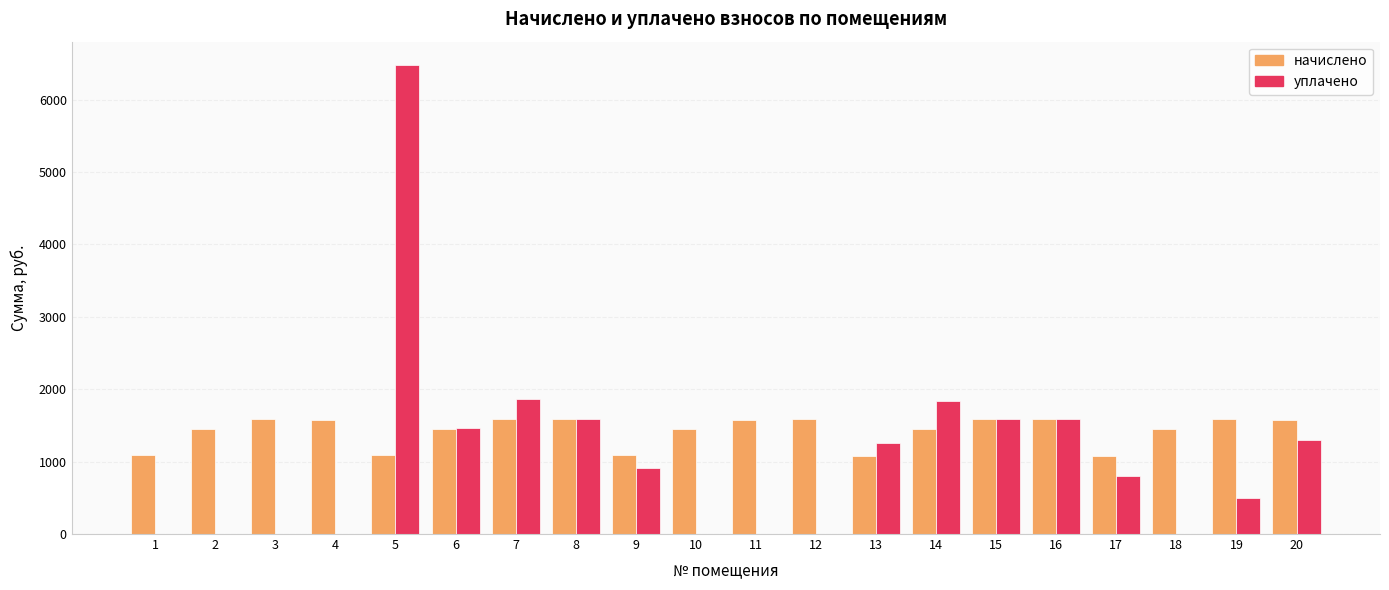

Which series has the largest total across all categories?

начислено